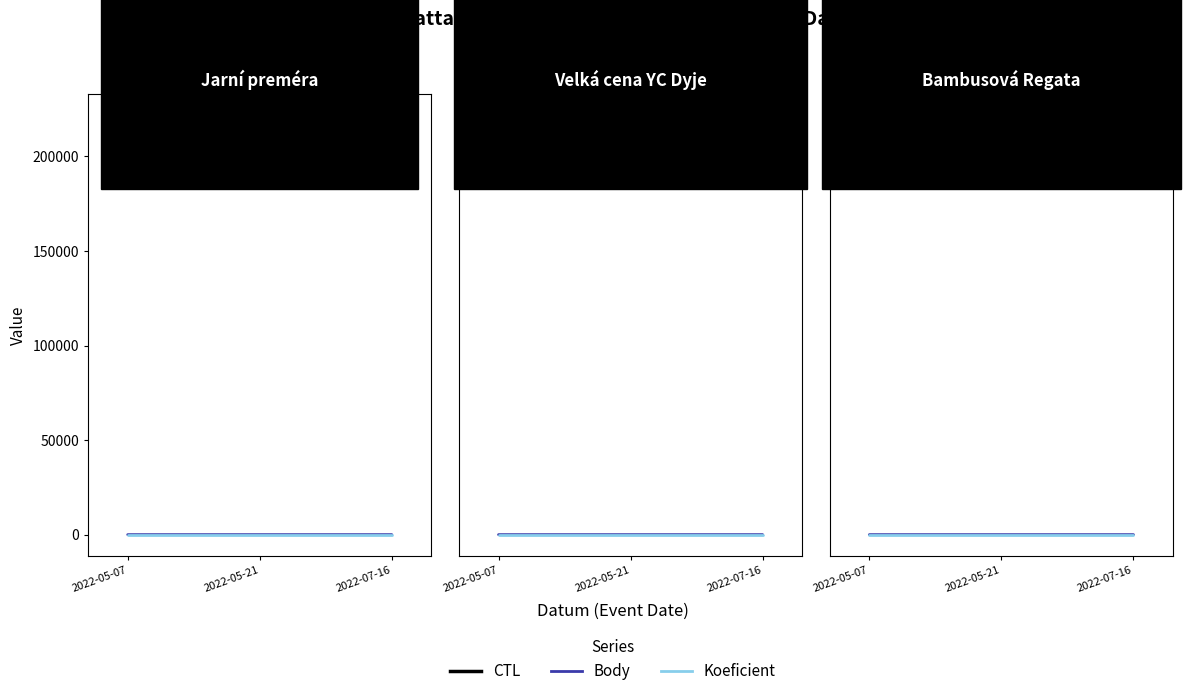

Which series has the largest range (max minus min)?

CTL